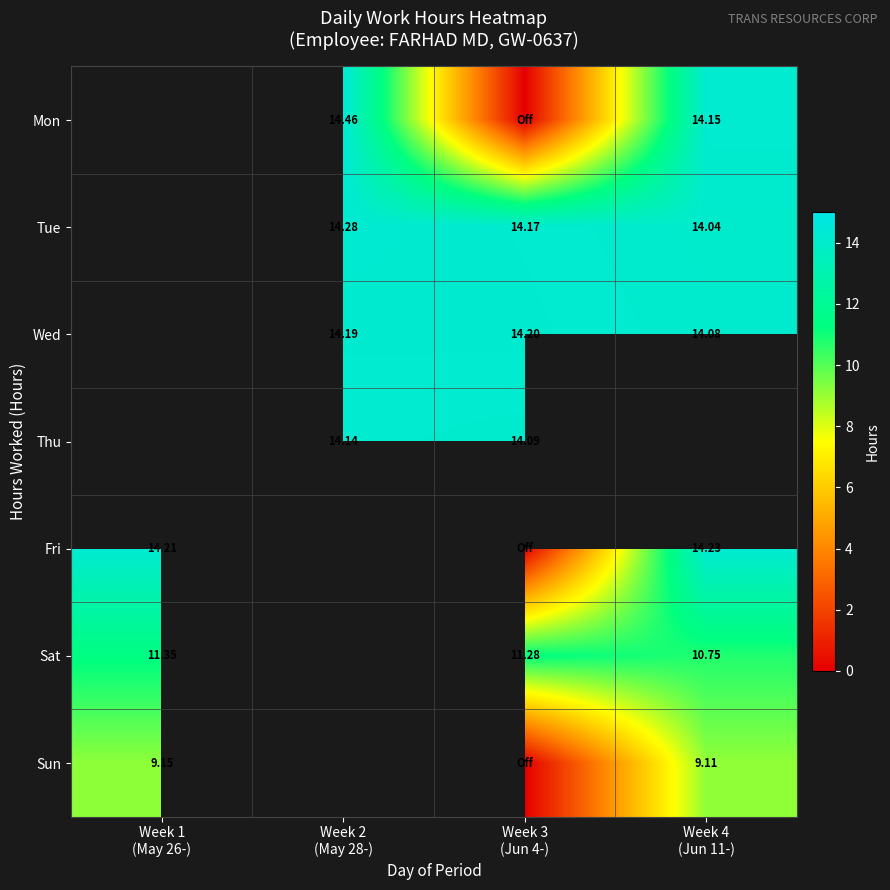

How many data points does each series have?

4